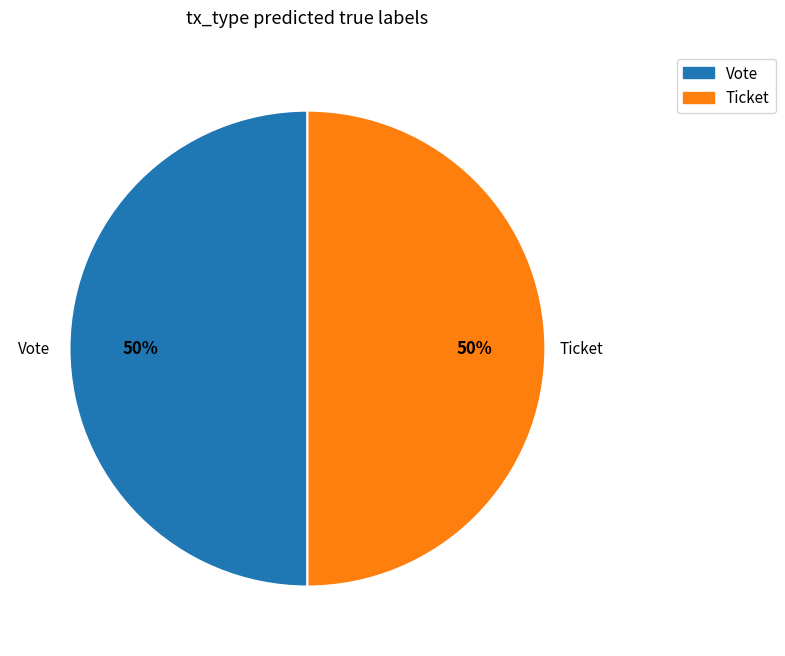

The Ticket slice represents 1% of the pie. True or false?

False